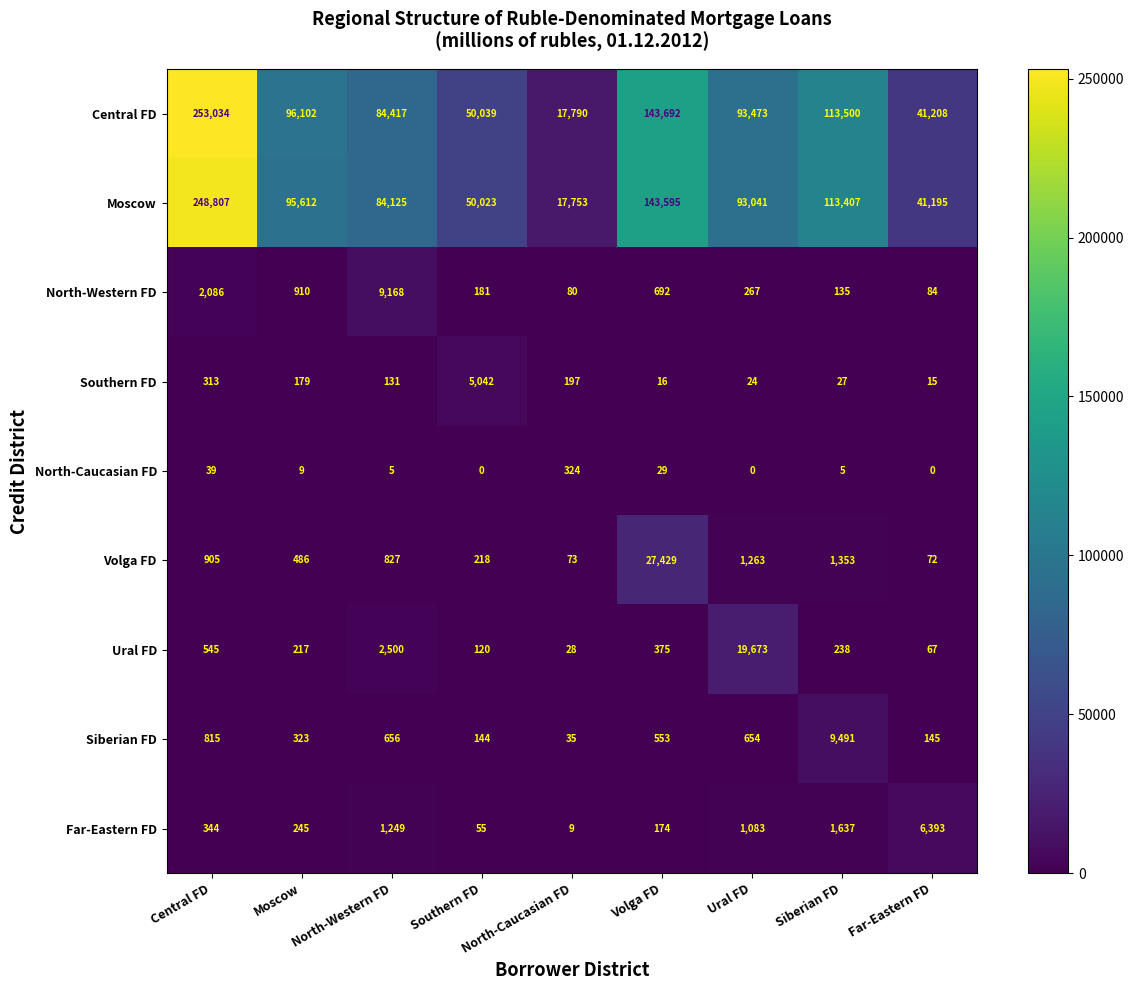

What is the lowest value of the Far-Eastern FD series?

9